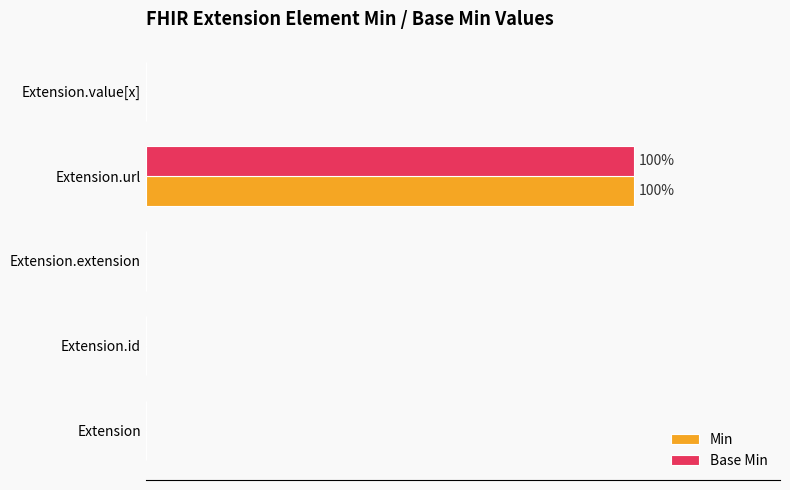

At which category is the sum across all series the highest?

Extension.url